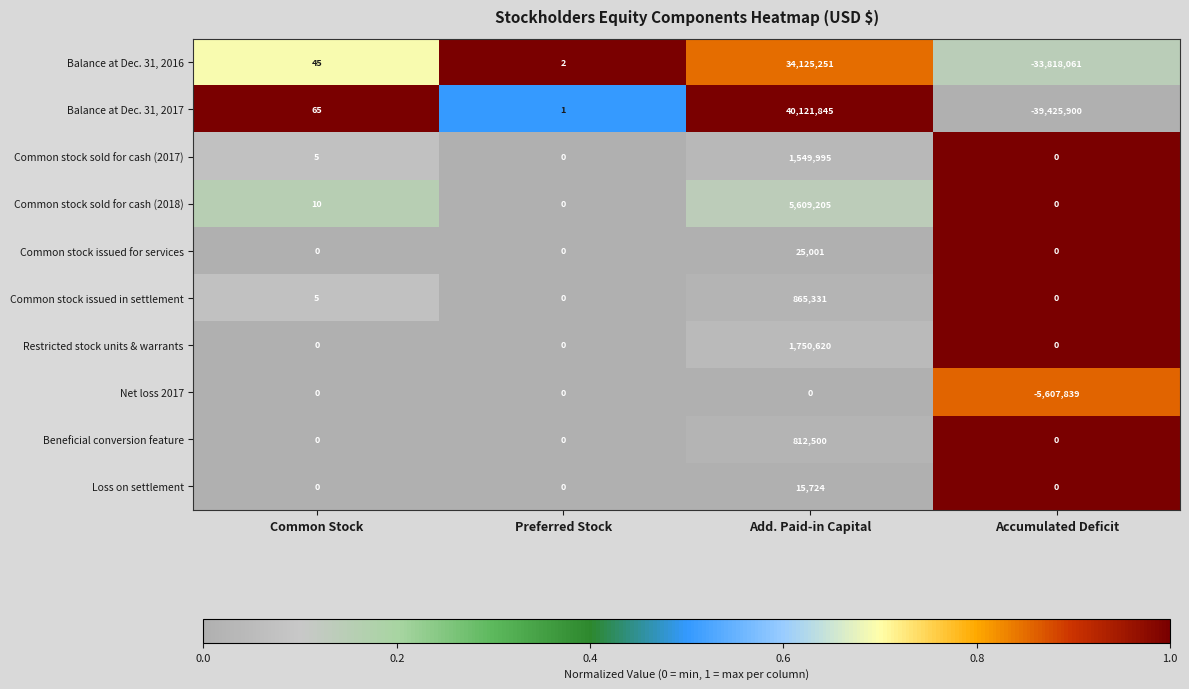

At which category is the sum across all series the highest?

Add. Paid-in Capital